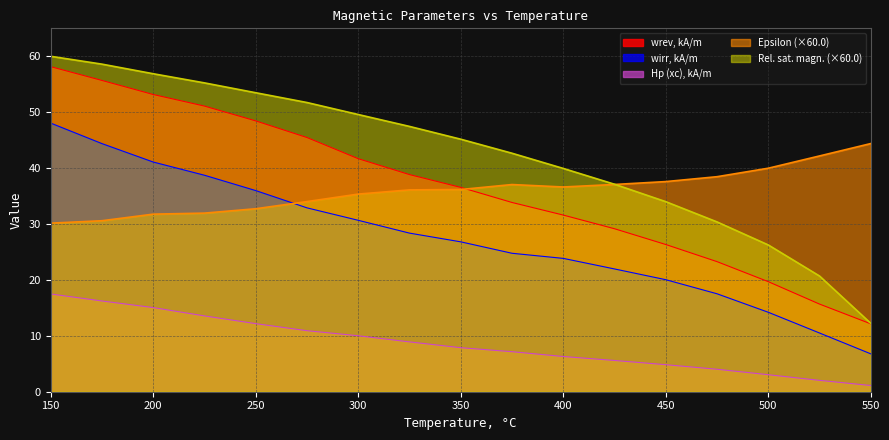

Which series changed the most between 325 and 525?

Relative saturation magnetisation